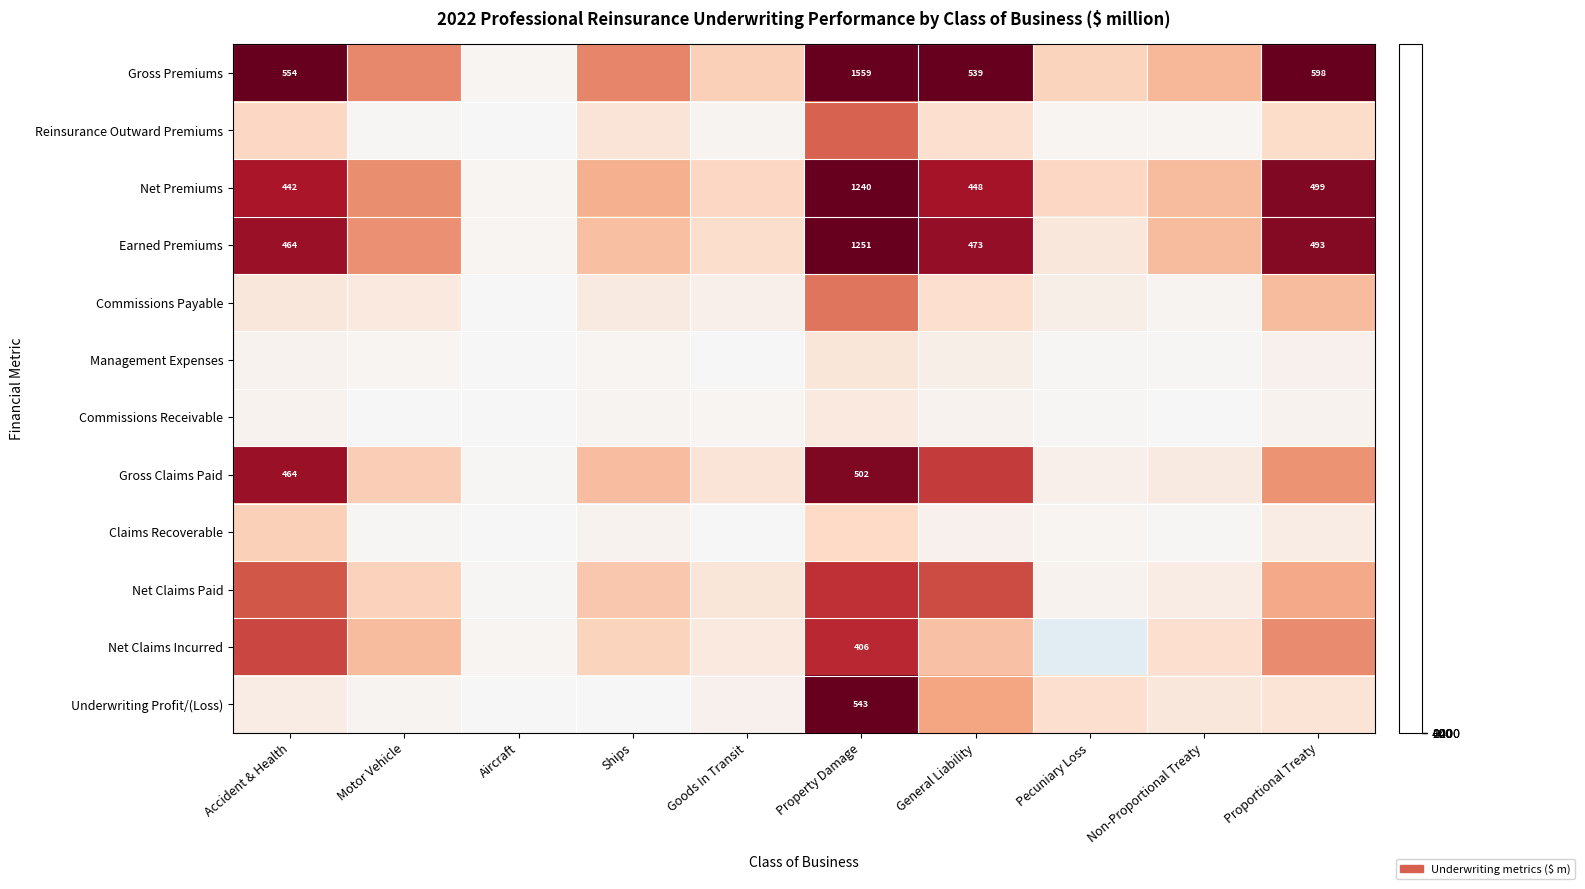

Which has a higher value, Pecuniary Loss or Aircraft?

Pecuniary Loss